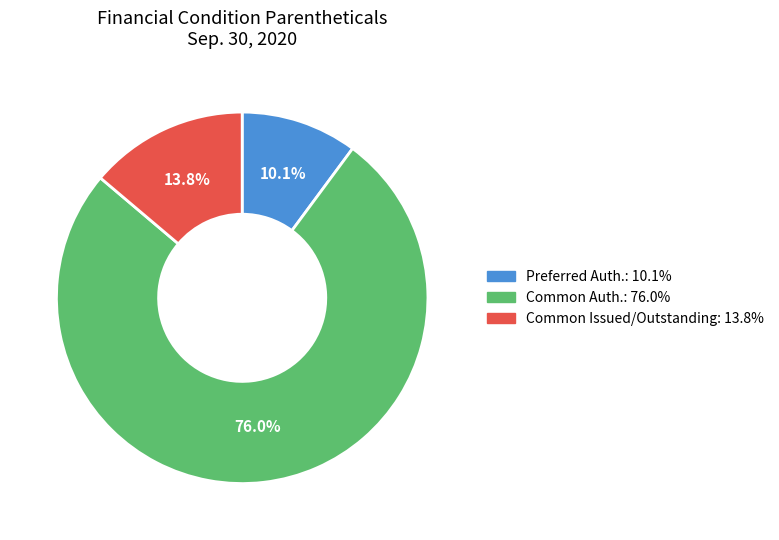

Is there any slice that represents more than half of the pie?

Yes